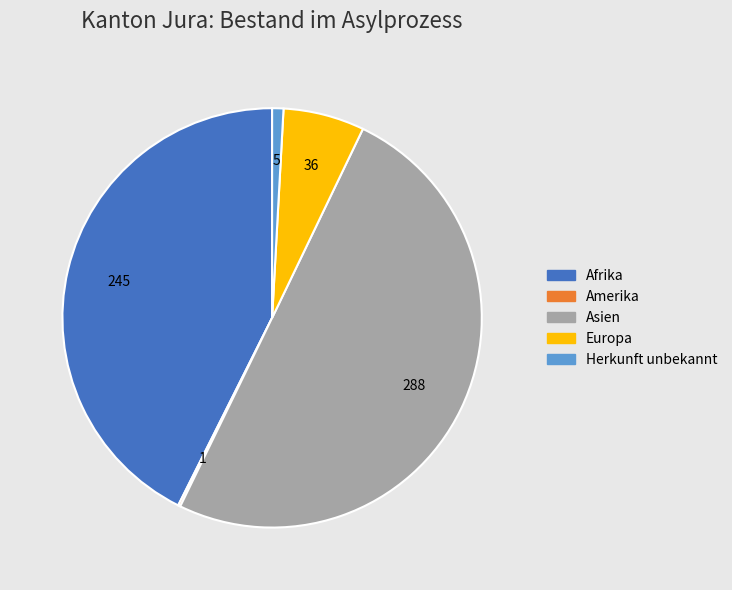

What is the largest slice in the pie chart?

Asien